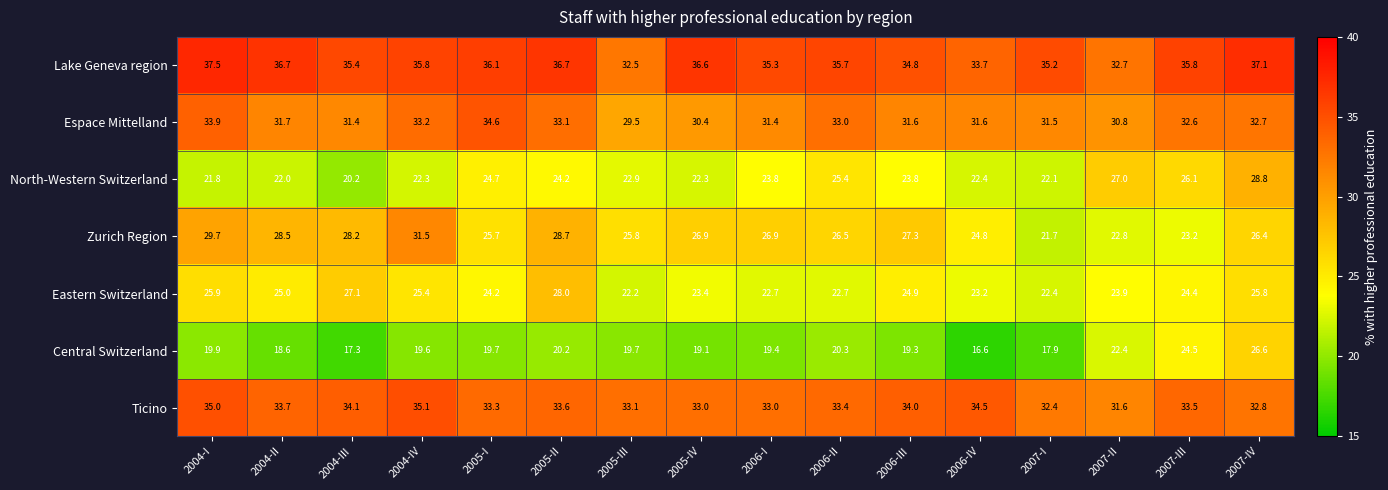

At which category is the sum across all series the highest?

2007-IV